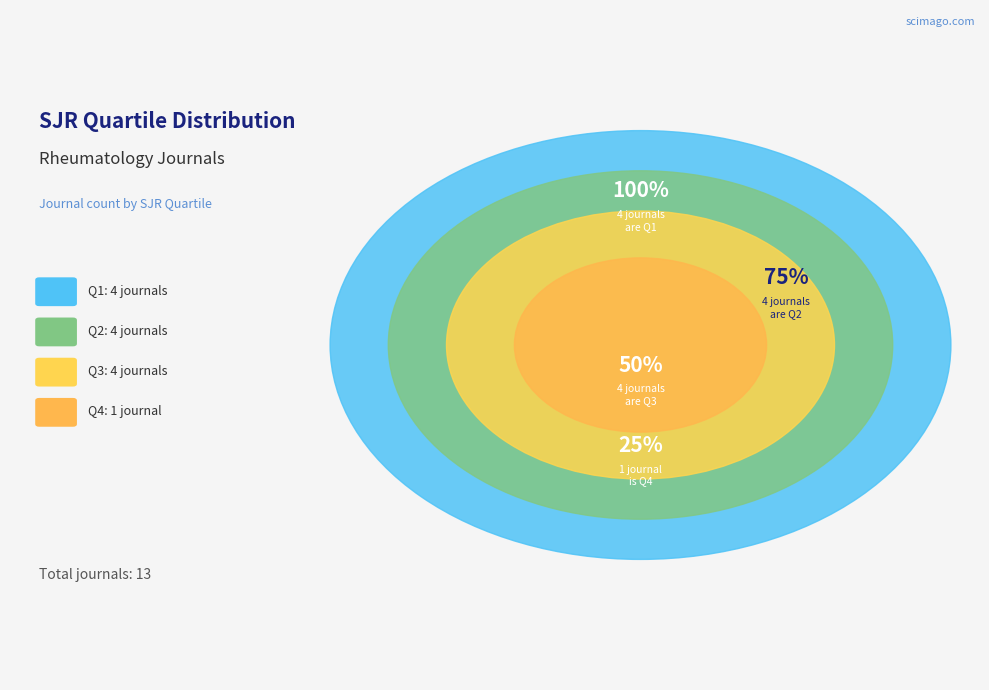

Which category has the smallest portion of the pie?

Q4